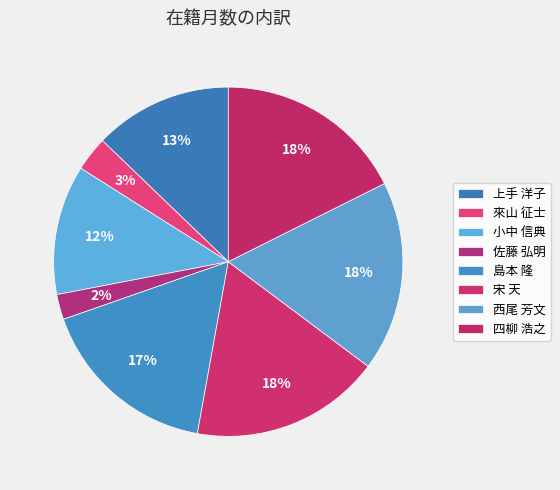

Rank the categories by value from highest to lowest.

宋 天, 西尾 芳文, 四柳 浩之, 島本 隆, 上手 洋子, 小中 信典, 來山 征士, 佐藤 弘明